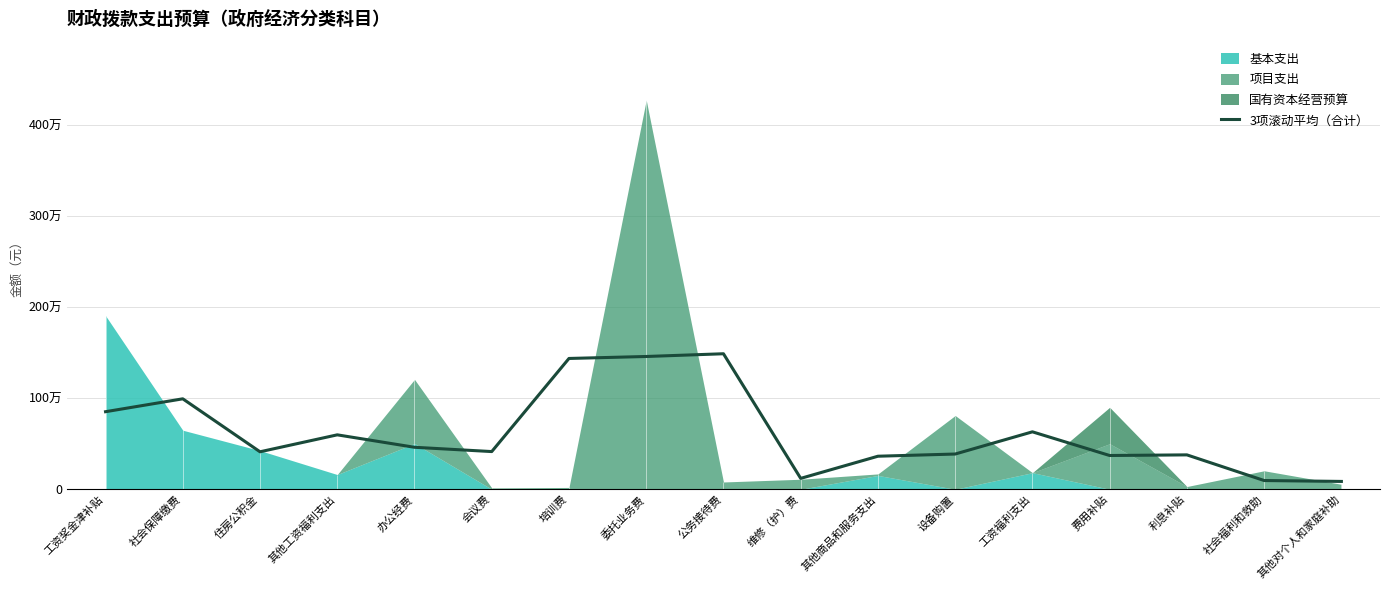

What is the label of the 7th point from the left?

培训费